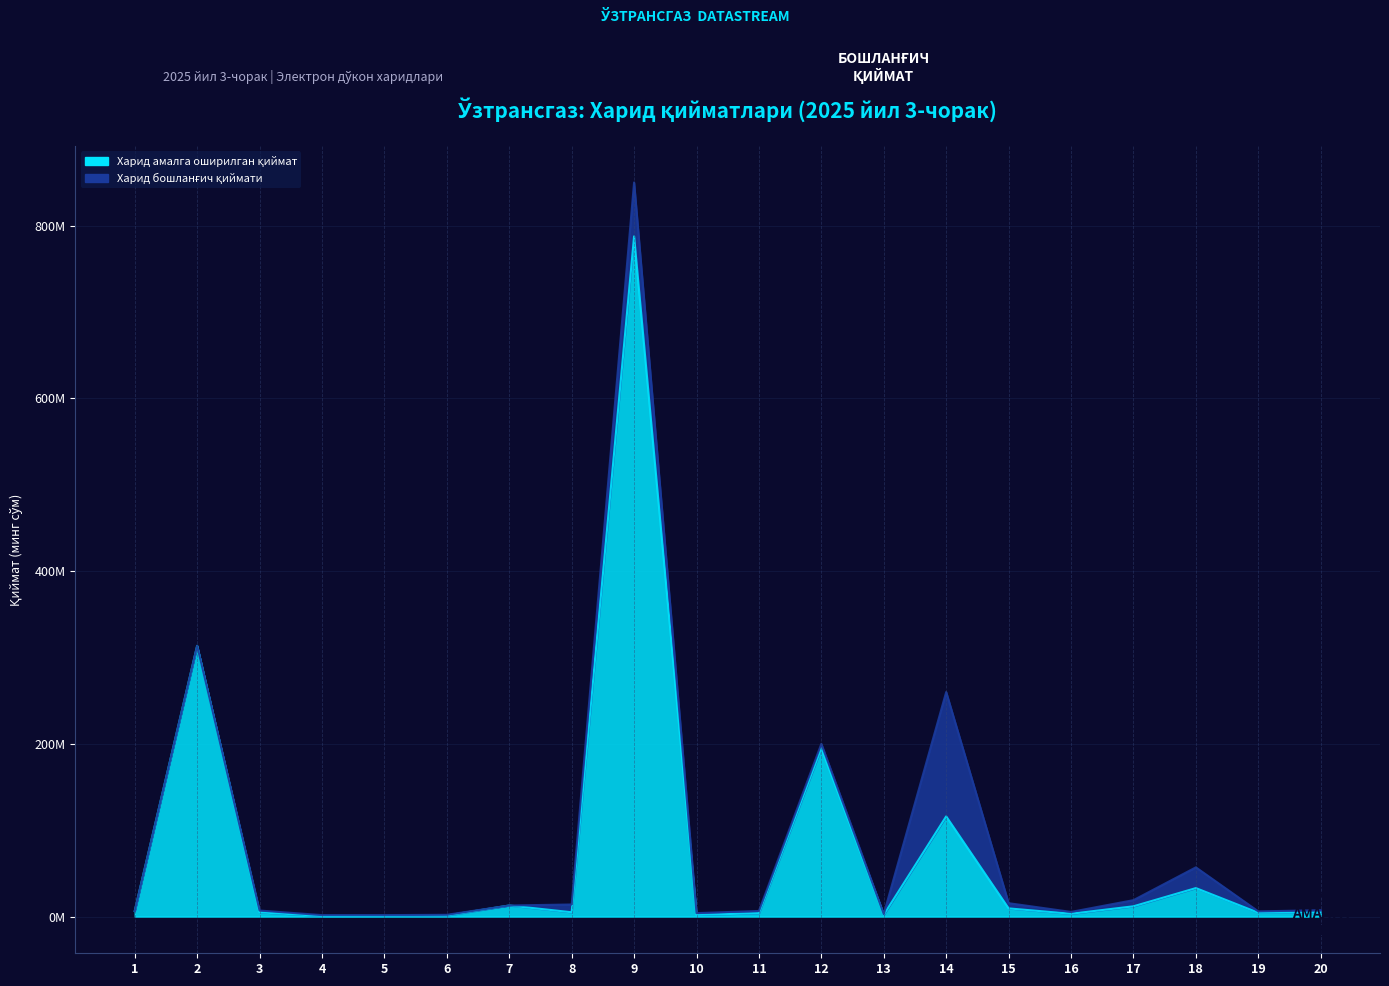

Reading left to right, extract all data points from this chart.

Харид амалга оширилган қиймат (минг сўм): 6412500	313500000	4956000	750000	855000	1260000	12825000	5000000	787592640	1945000	3925000	195000000	2160000	116000000	9480000	3248440	11900000	32980000	4470000	4799800
Харид бошланғич қиймати (минг сўмда): 6412500	313500000	7000000	1687500	1687500	2062500	12825000	14000000	850000000	3987520	6500000	200000000	2884000	260000000	15500000	5400000	19000000	57000000	6000000	7400000